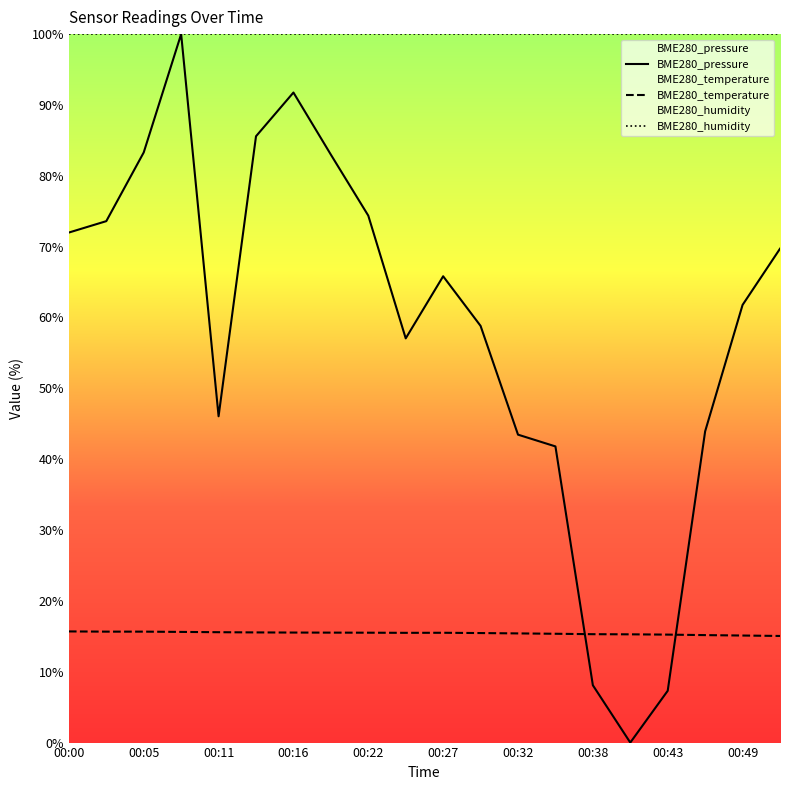

Which category has the highest value in the BME280_humidity series?

00:00